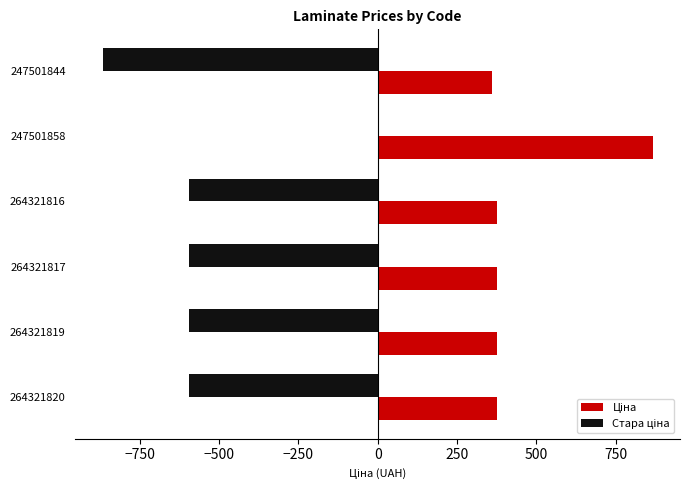

Count the number of categories in the chart.

6